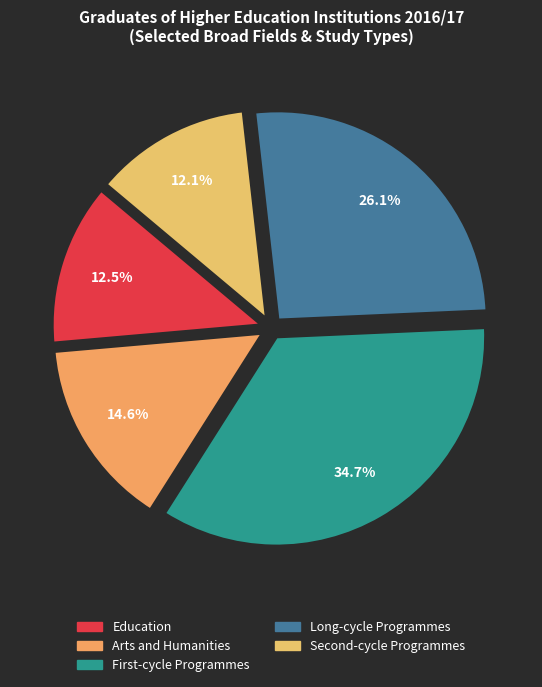

Which category has the biggest portion of the pie?

First-cycle Programmes